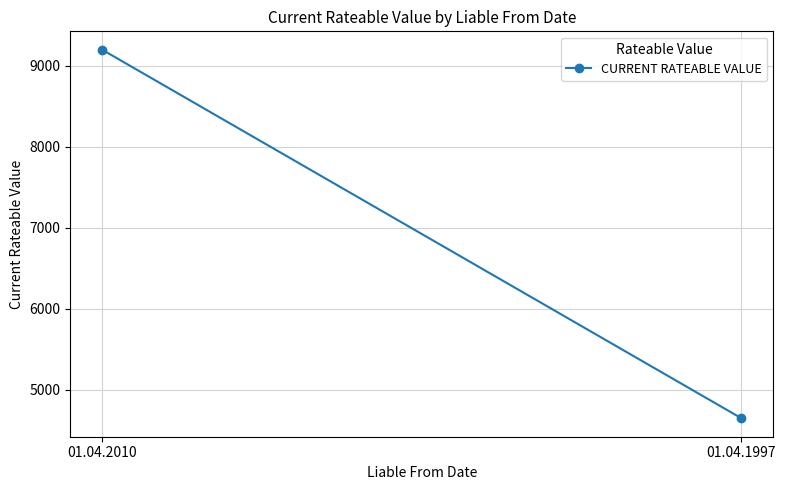

What is the ratio of the value at 01.04.1997 to the value at 01.04.2010?

0.5